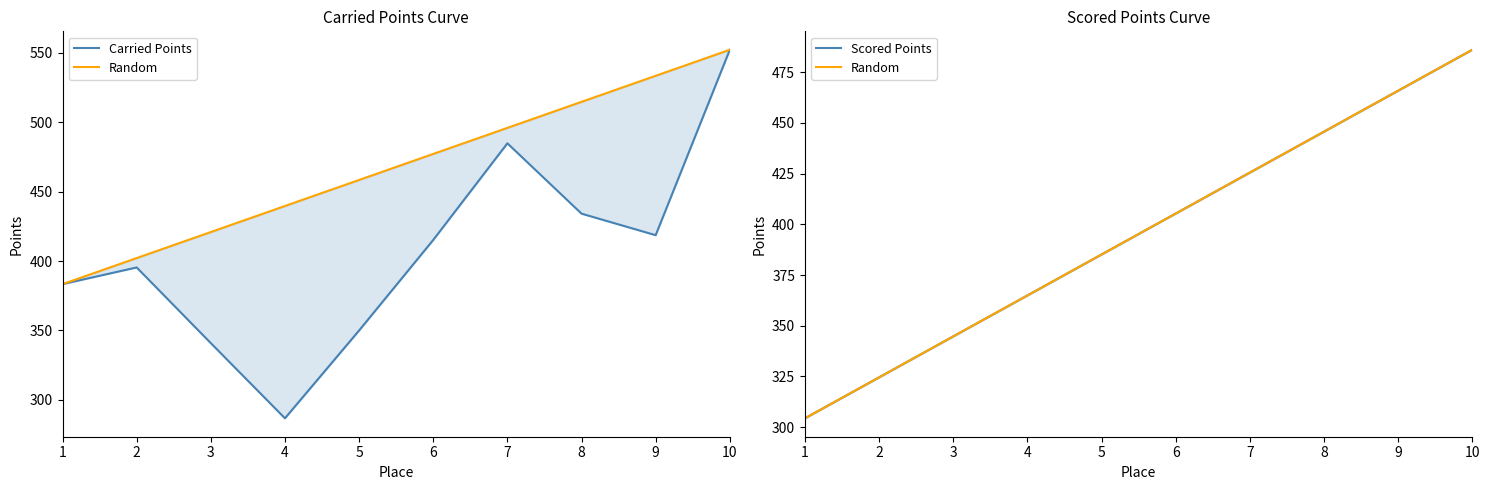

Which series has the largest total across all categories?

Carried Points